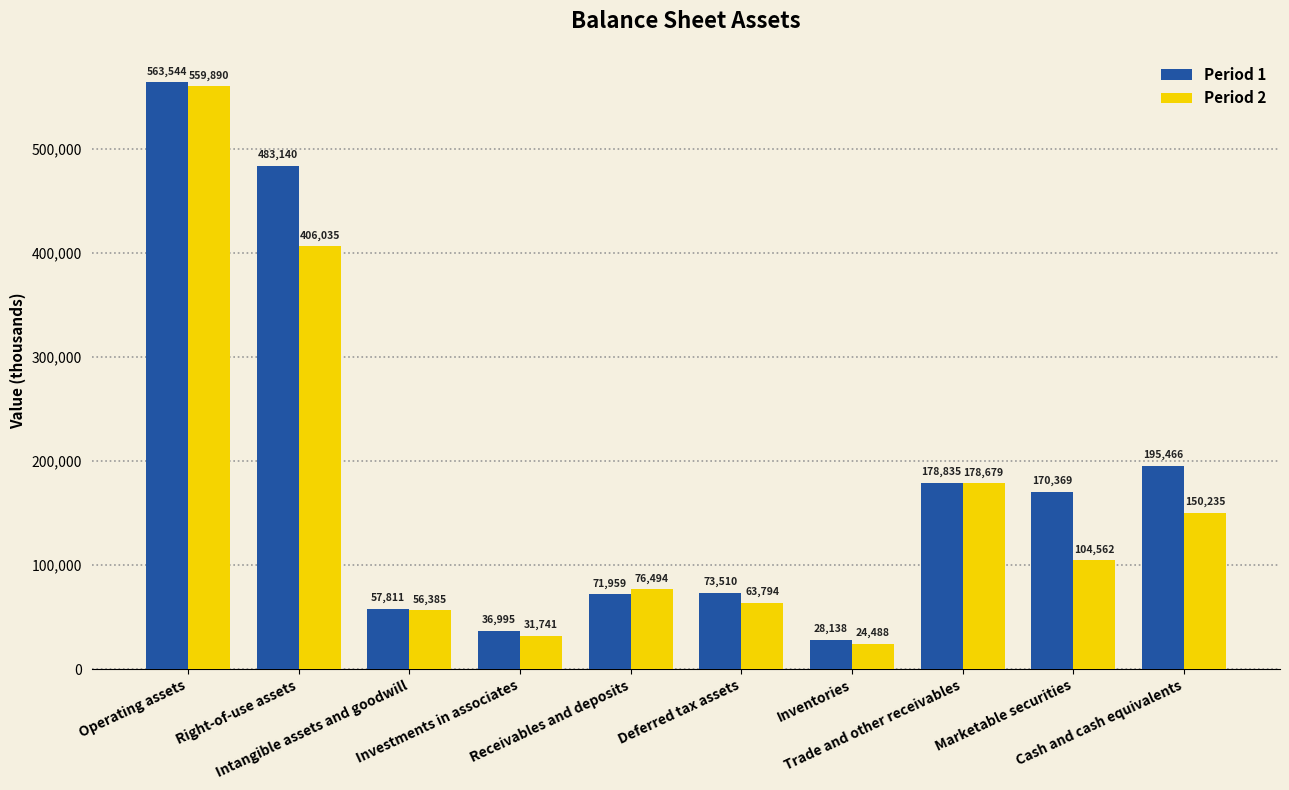

What is the minimum value shown in the chart?

24488